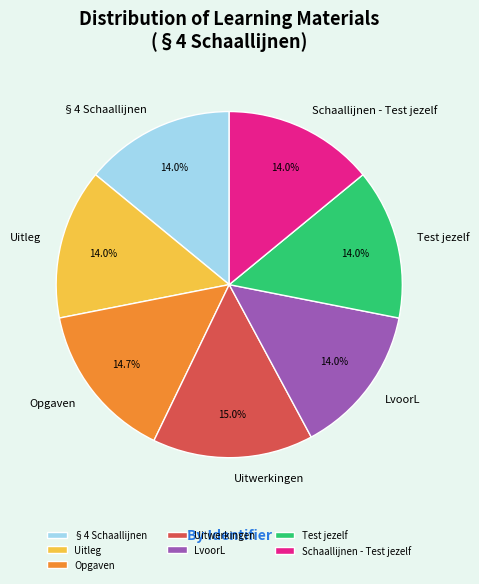

Does Uitwerkingen represent more than half of the total?

No